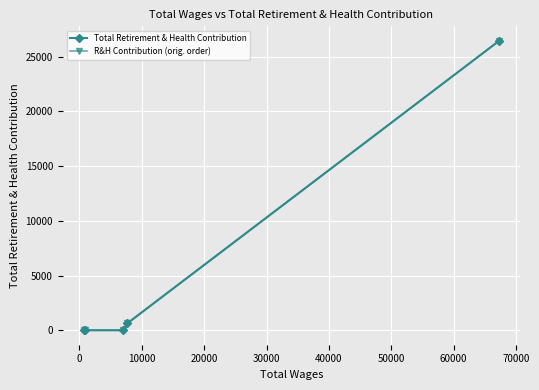

True or false: Total Retirement & Health Contribution has more than 2 interior local peaks.

False